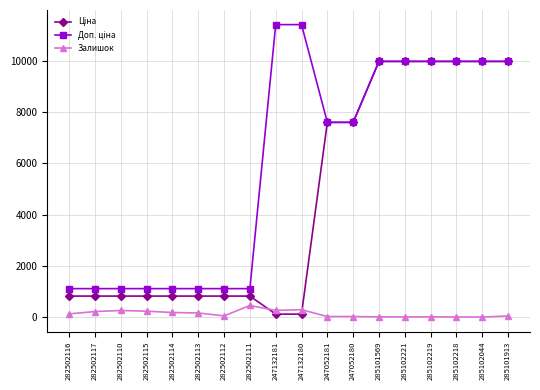

Read the Залишок value at 285101913.

42.0